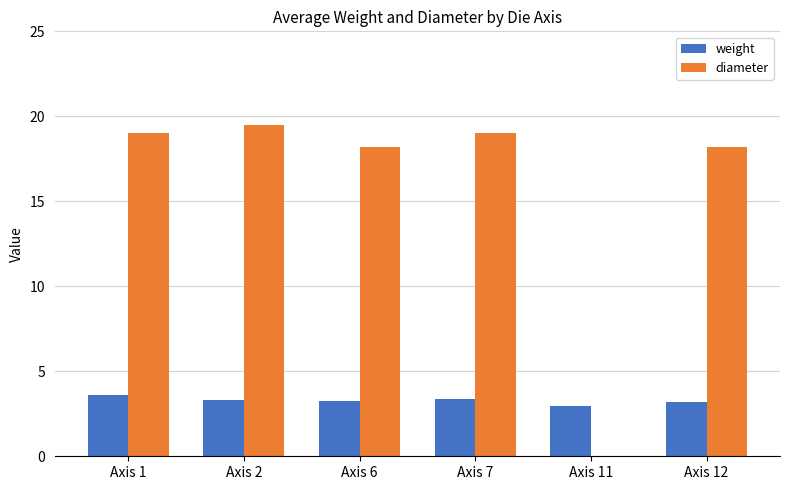

Are the bars horizontal?

No